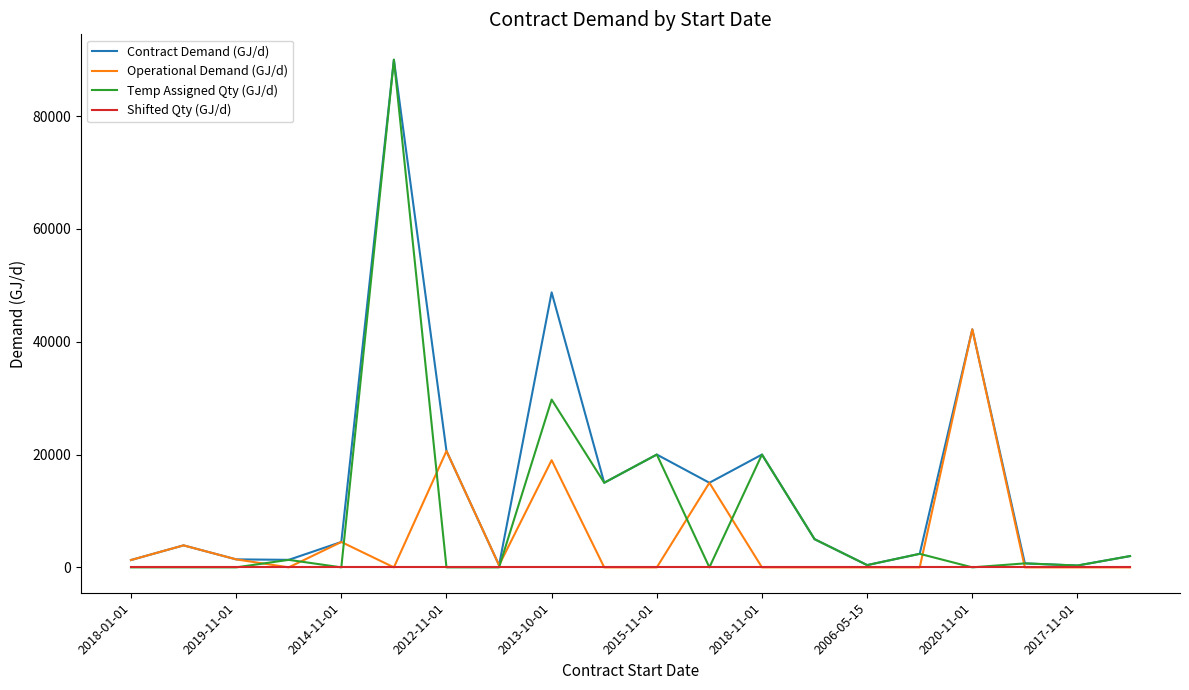

What is the sum of all Operational Demand (GJ/d) values?

108320